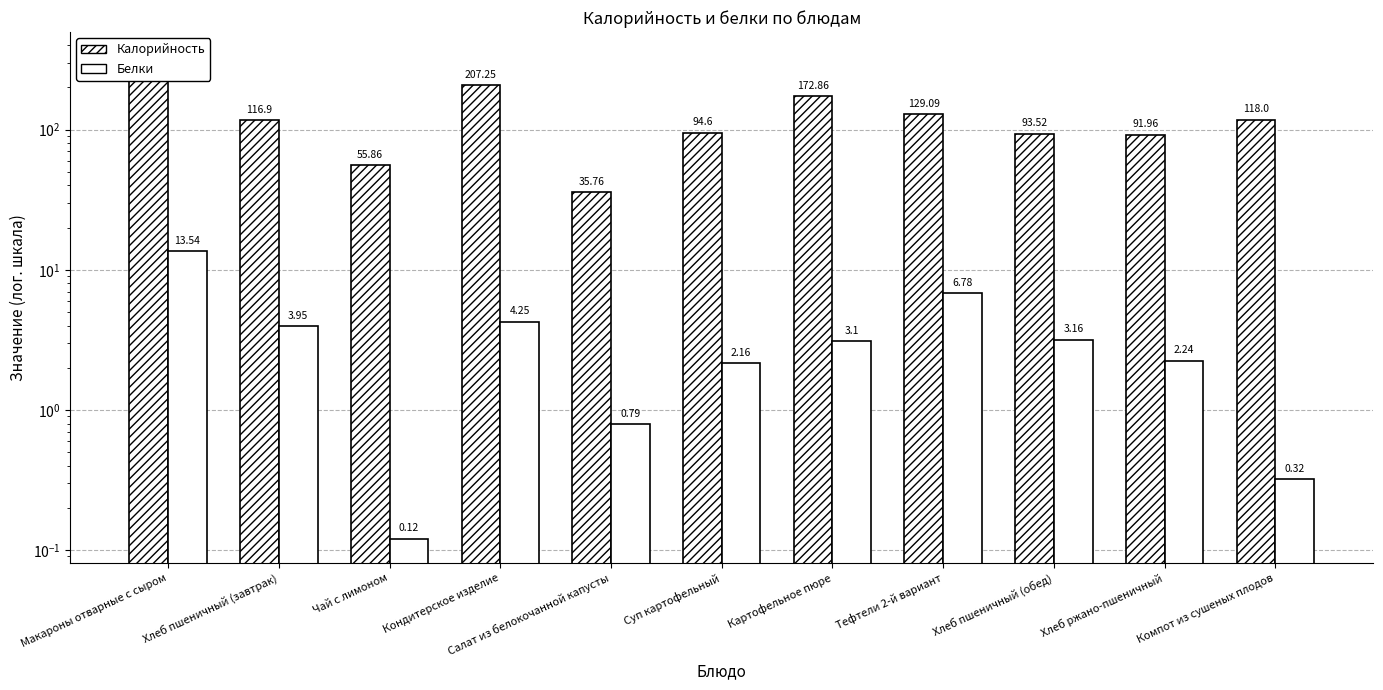

What is the difference between the highest and lowest values at Компот из сушеных плодов?

117.7